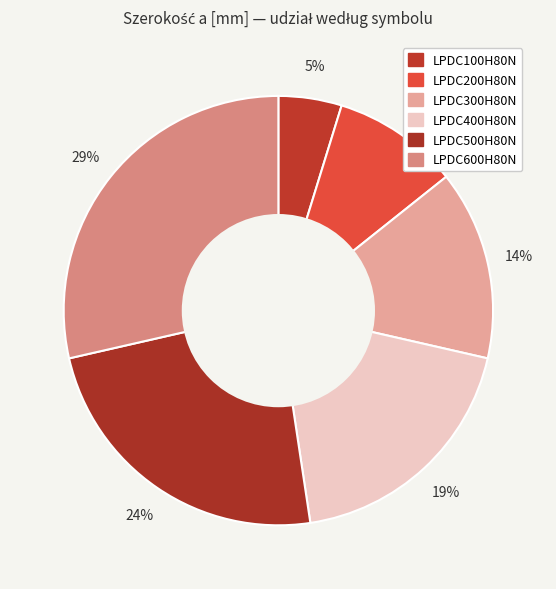

Between LPDC300H80N and LPDC400H80N, which is larger?

LPDC400H80N